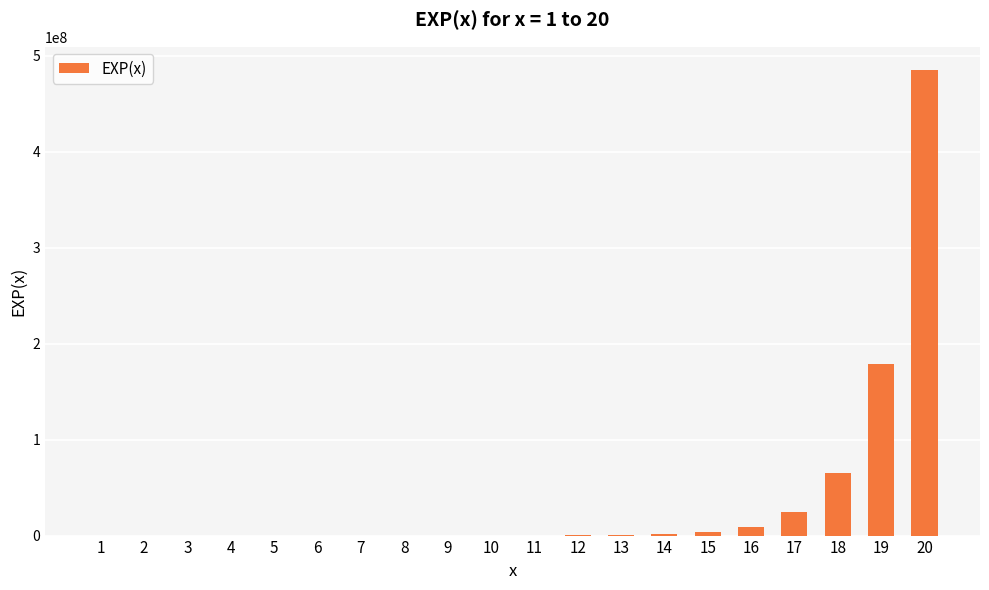

What is the sum of all values?

767520036.5